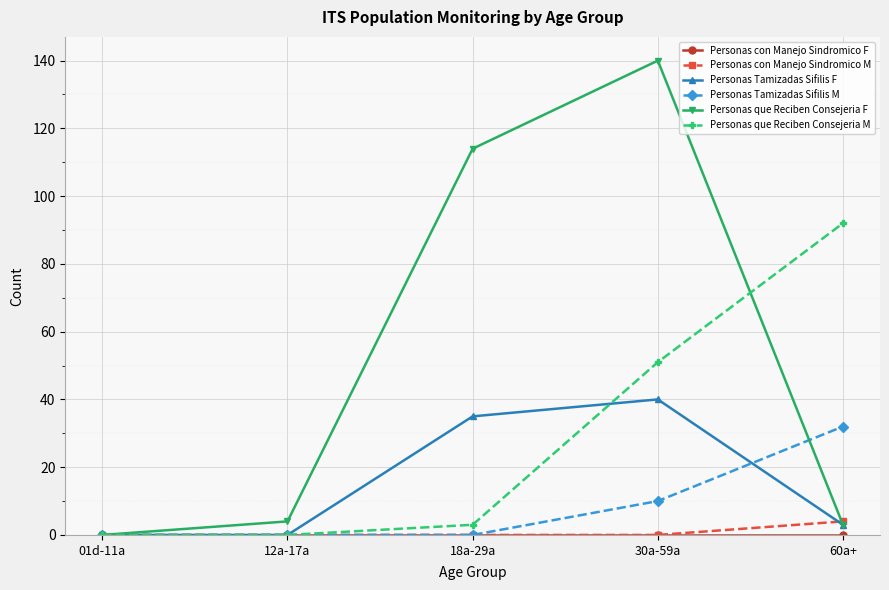

What is the difference between the maximum and minimum values in the Personas que Reciben Consejeria M series?

92